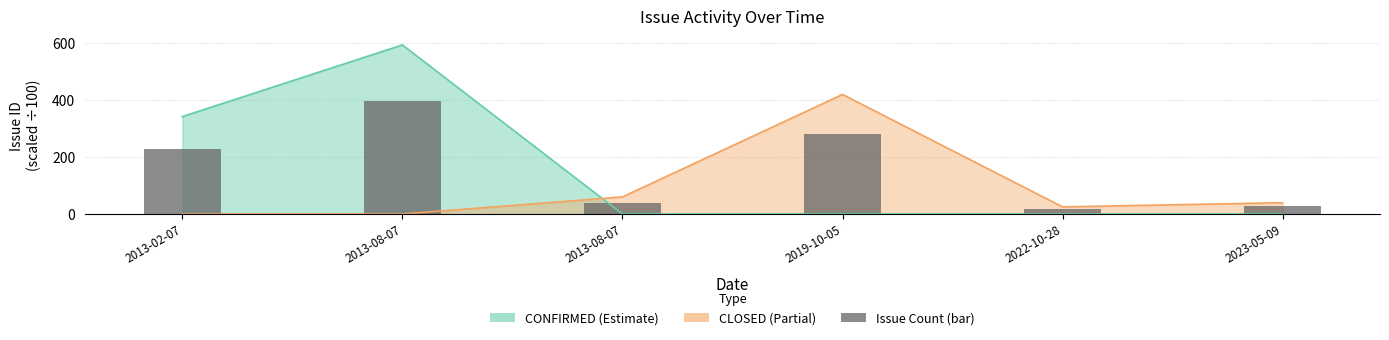

Approximately how many times larger is the value at 2023-05-09 compared to 2019-10-05?

0.1